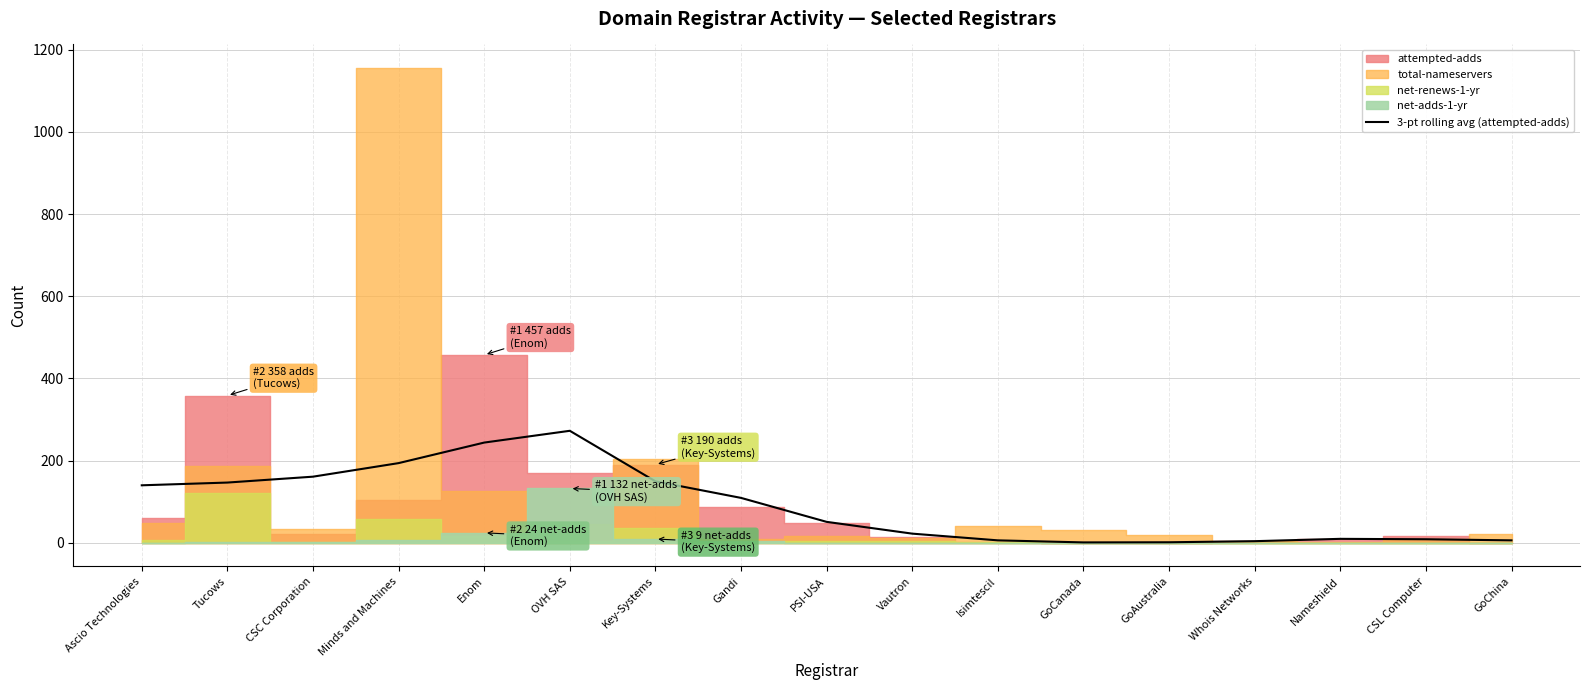

What is the maximum value for 3-pt rolling avg (attempted-adds)?

272.3